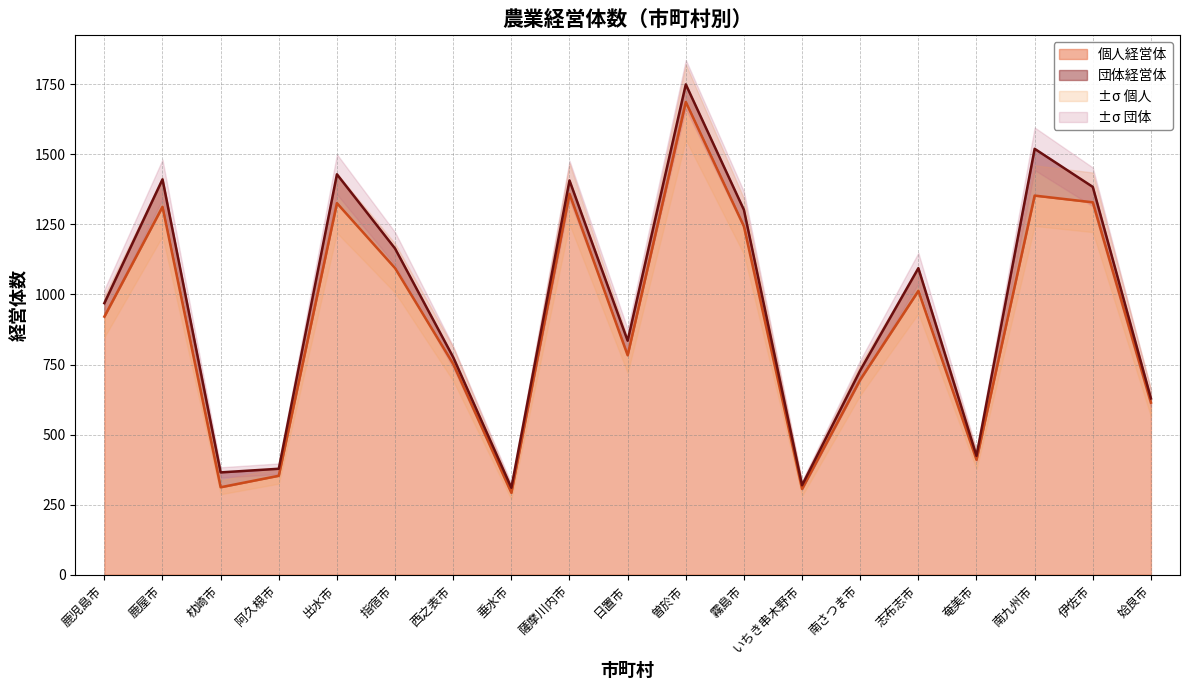

What is the difference between the maximum and minimum values?

1395